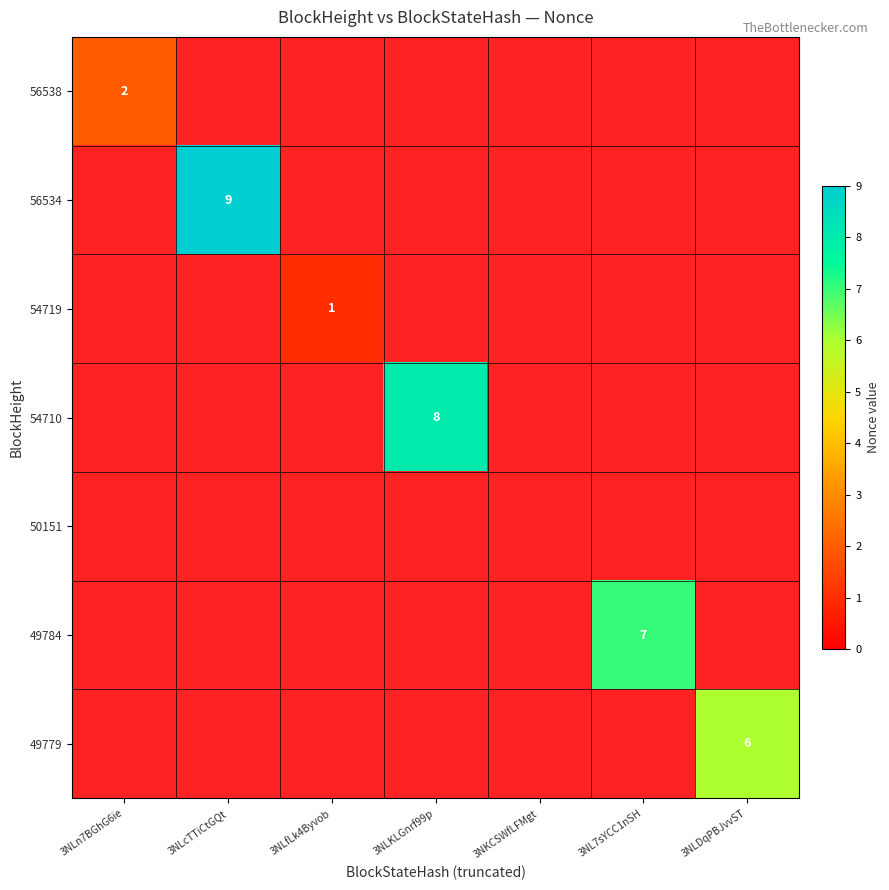

True or false: 56534 has a value of 4 at 3NLcTTiCtGQt.

False